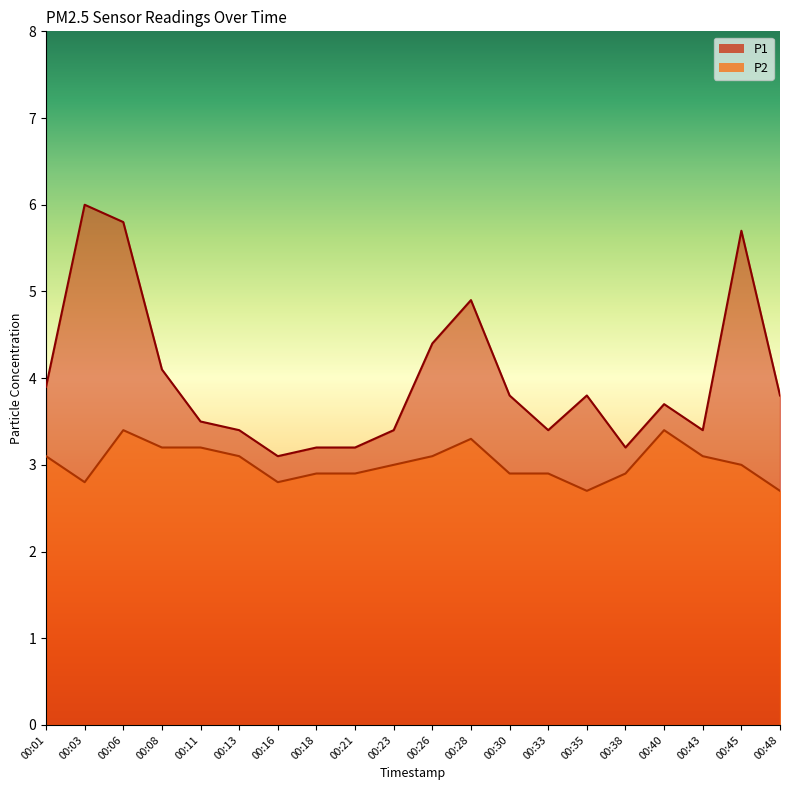

List the labels in order of P1 value, largest first.

00:03, 00:06, 00:45, 00:28, 00:26, 00:08, 00:01, 00:30, 00:35, 00:48, 00:40, 00:11, 00:13, 00:23, 00:33, 00:43, 00:18, 00:21, 00:38, 00:16